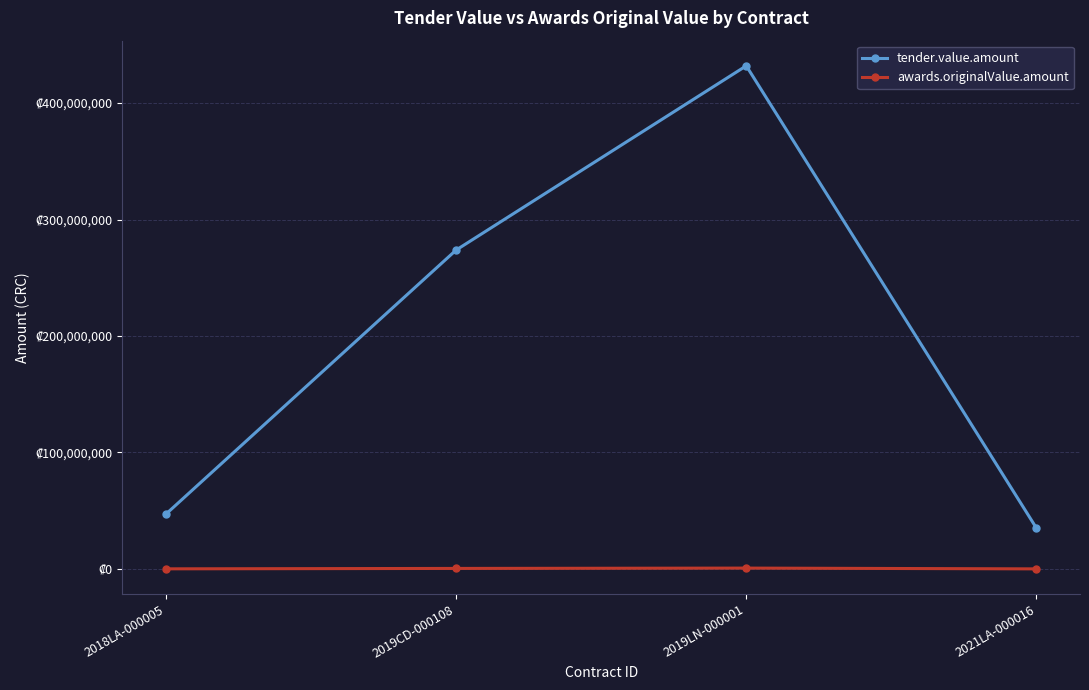

Is it true that tender.value.amount equals 429269607.7 at 2019CD-000108?

False